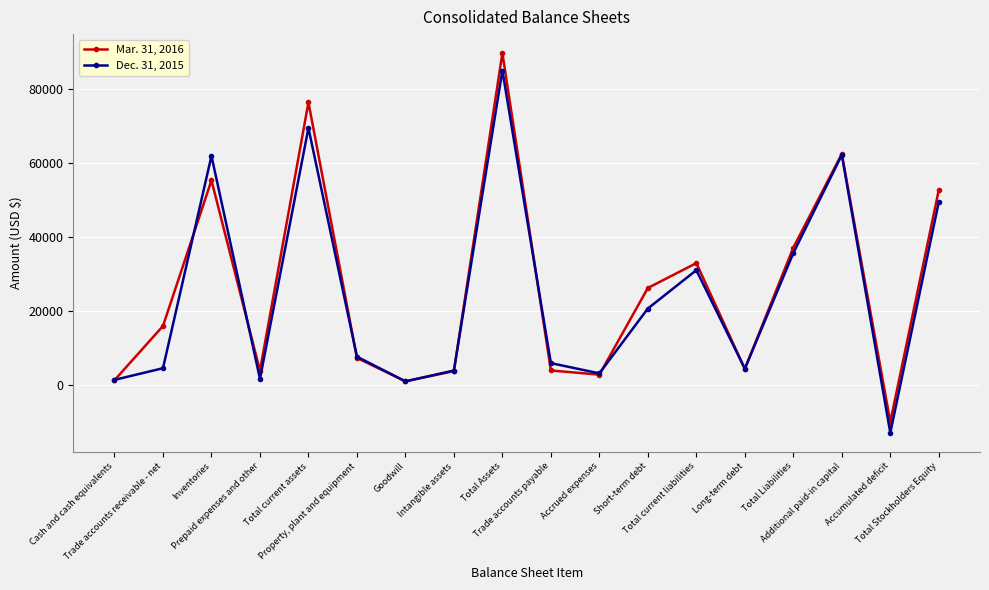

What is the difference between the highest and lowest values at Long-term debt?

81